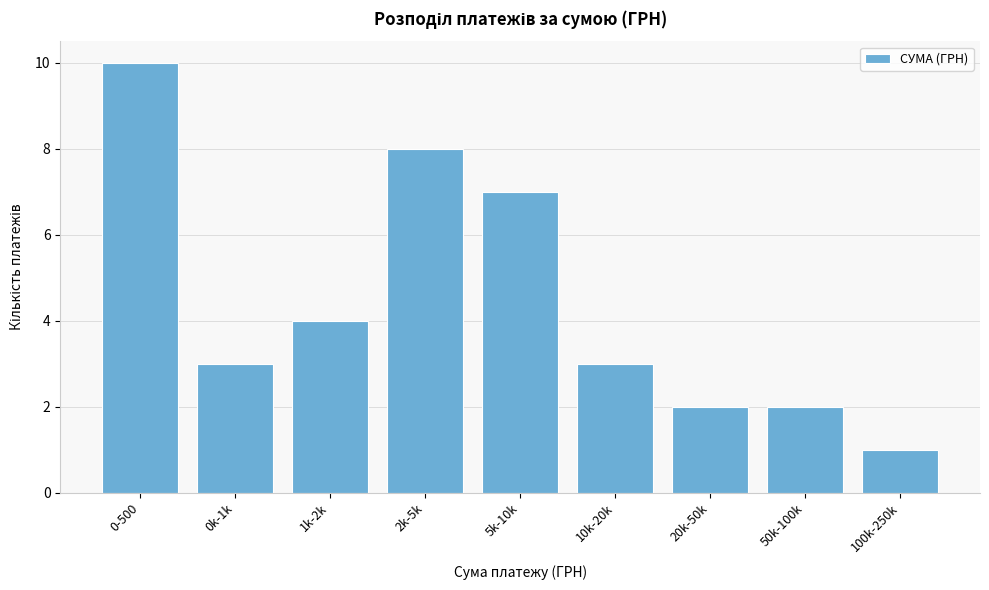

Reading left to right, list all the values displayed in this chart.

10	3	4	8	7	3	2	2	1